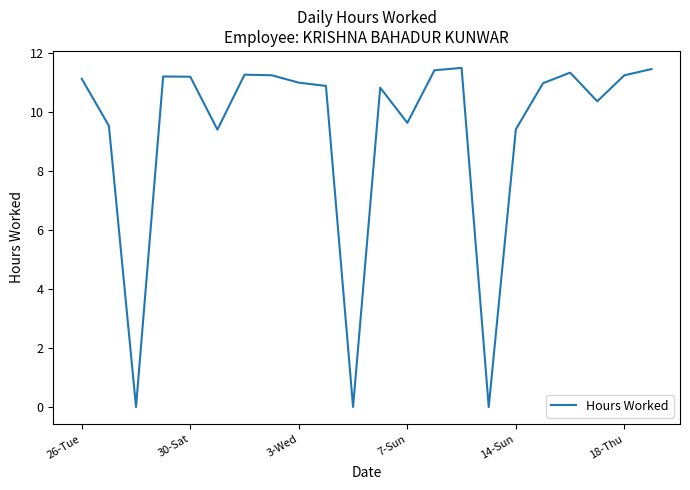

What is the maximum value shown in the chart?

11.5